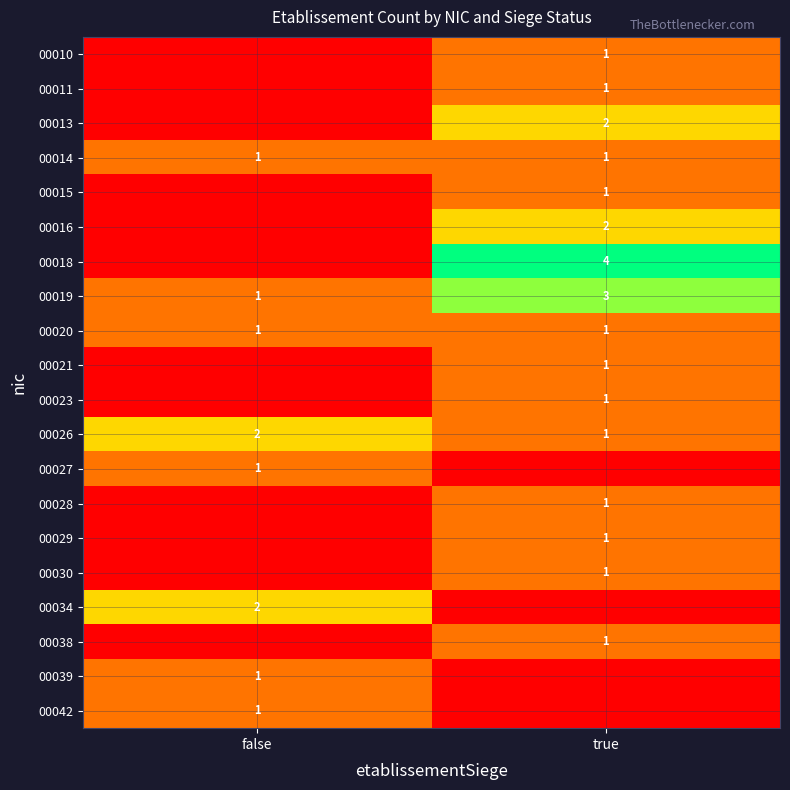

What is the spread (max minus min) of values at false?

2